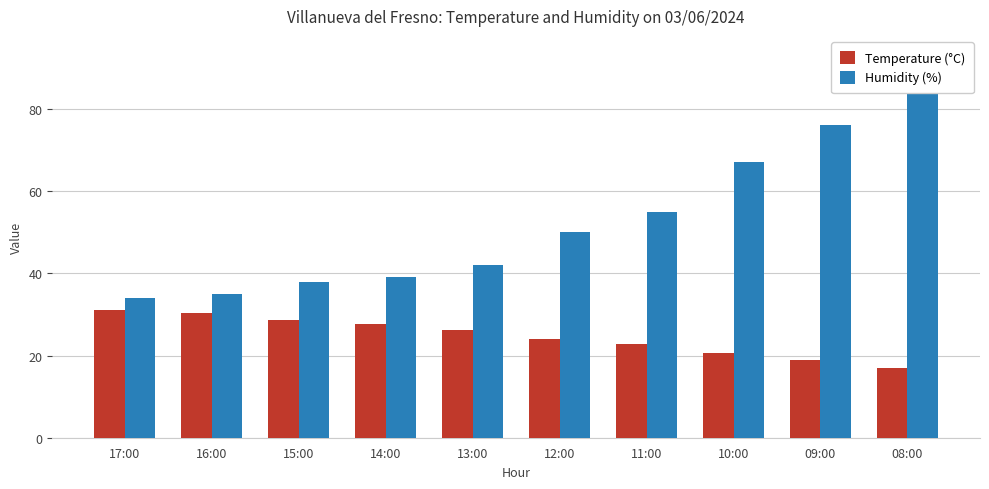

What is the sum of the Temperature (°C) values at 17:00 and 09:00?

49.8